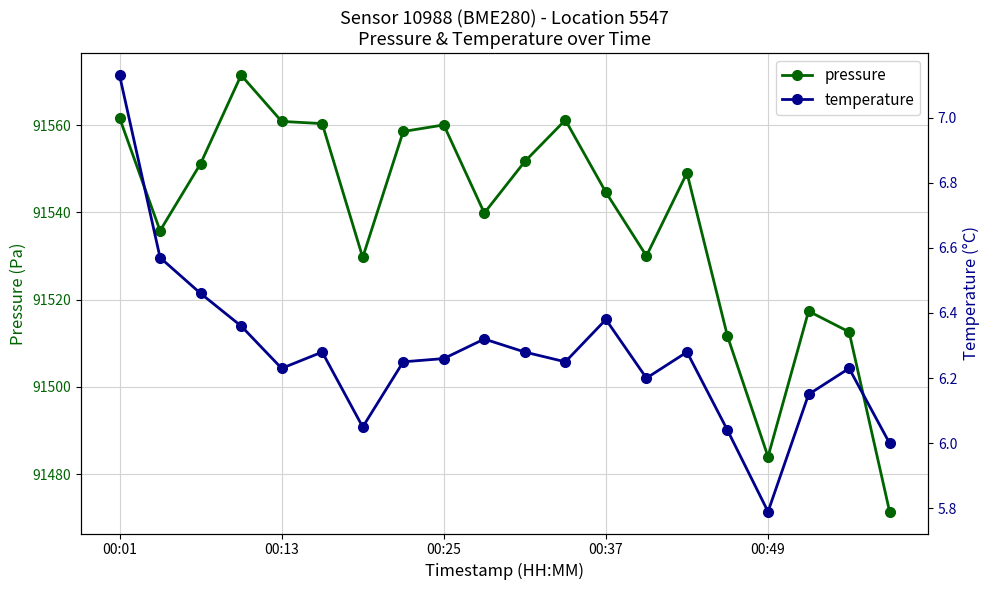

What is the minimum value shown in the chart?

5.8